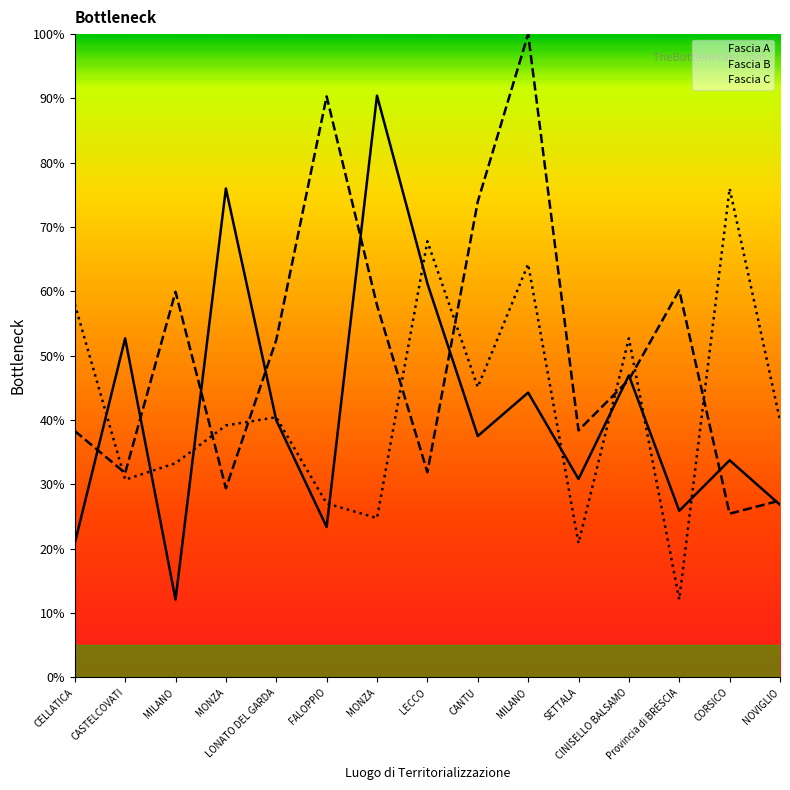

Reading right to left, transcribe all the data shown in this chart.

Fascia A: 26.8	33.8	25.9	47.0	30.8	44.3	37.5	61.3	90.4	23.4	40.0	76.0	12.1	52.7	20.9
Fascia B: 27.5	25.5	60.2	46.3	38.4	100.0	74.0	31.9	57.9	90.3	52.5	29.4	59.9	31.8	38.3
Fascia C: 40.0	76.0	12.1	52.7	20.9	64.3	45.1	67.8	24.8	27.0	40.5	39.2	33.3	30.7	58.0